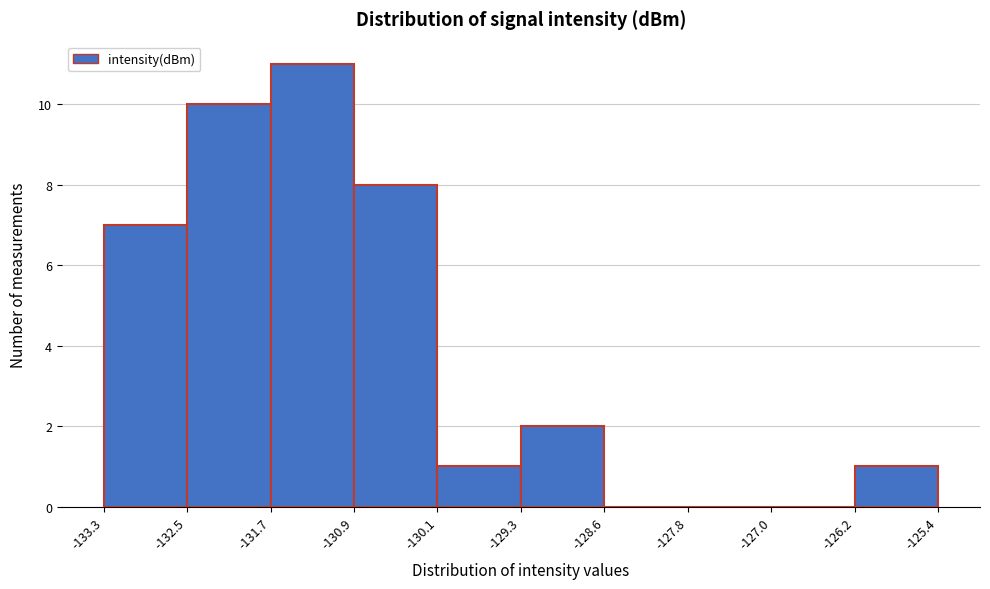

What is the height of the bar covering -132.5 to -131.7 on the x-axis? The values are not printed on the chart, so give them approximately, as read against the axis.

10